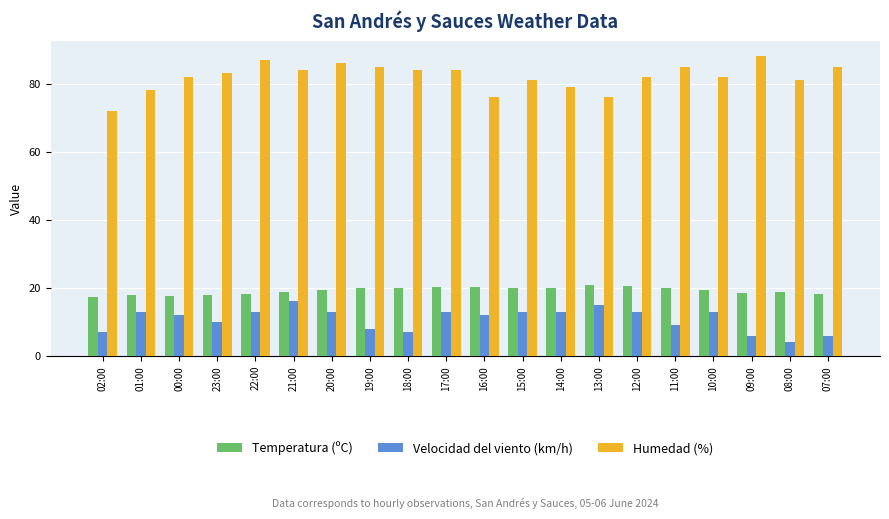

Read the Humedad (%) value at 01:00.

78.0